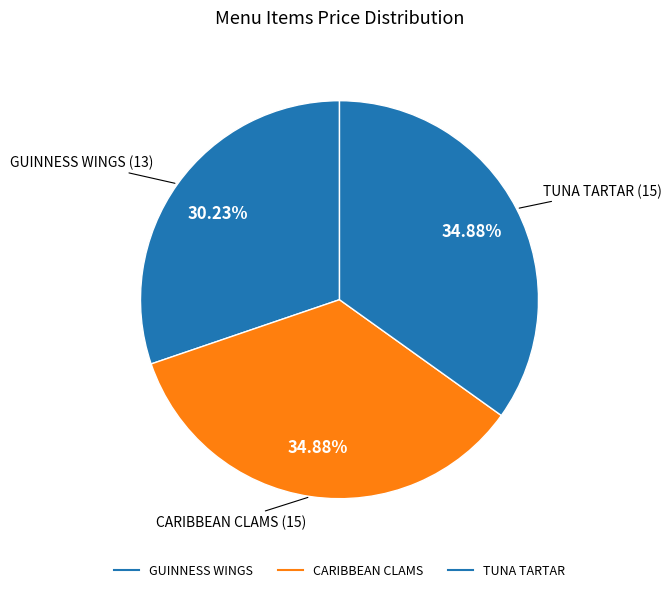

Count the number of slices in the pie.

3